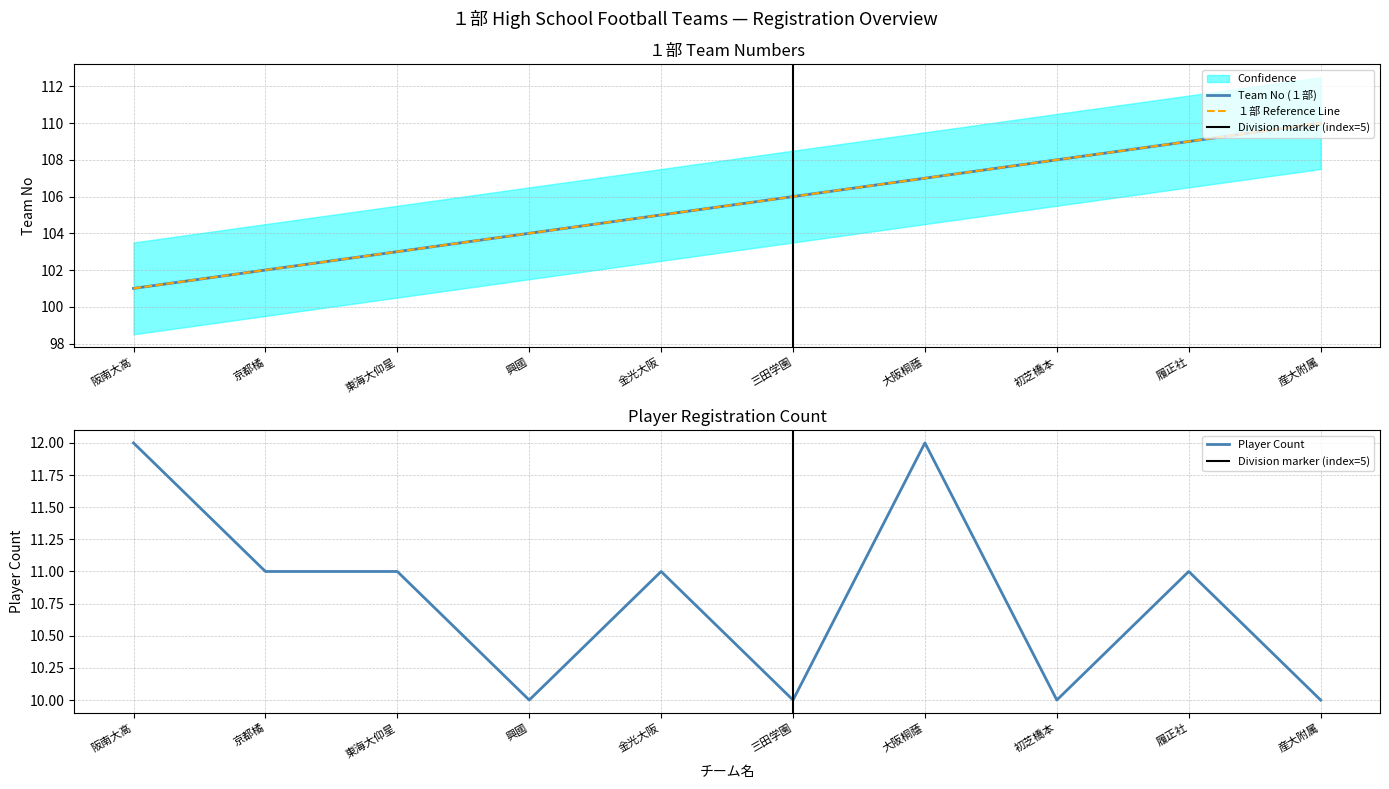

How many interior local peaks does the Player Count series have?

3